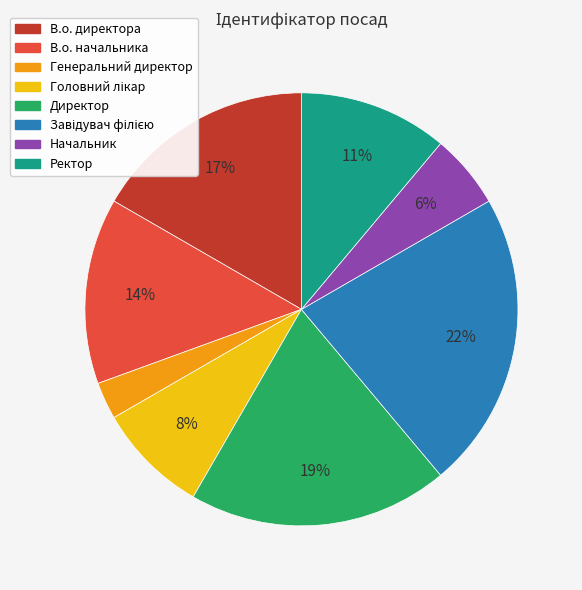

Which slice is the smallest?

Генеральний директор